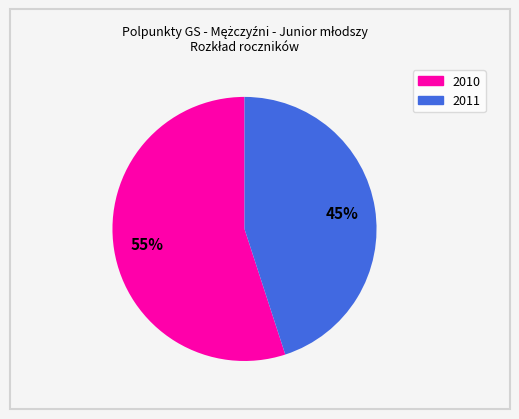

Between 2011 and 2010, which is larger?

2010